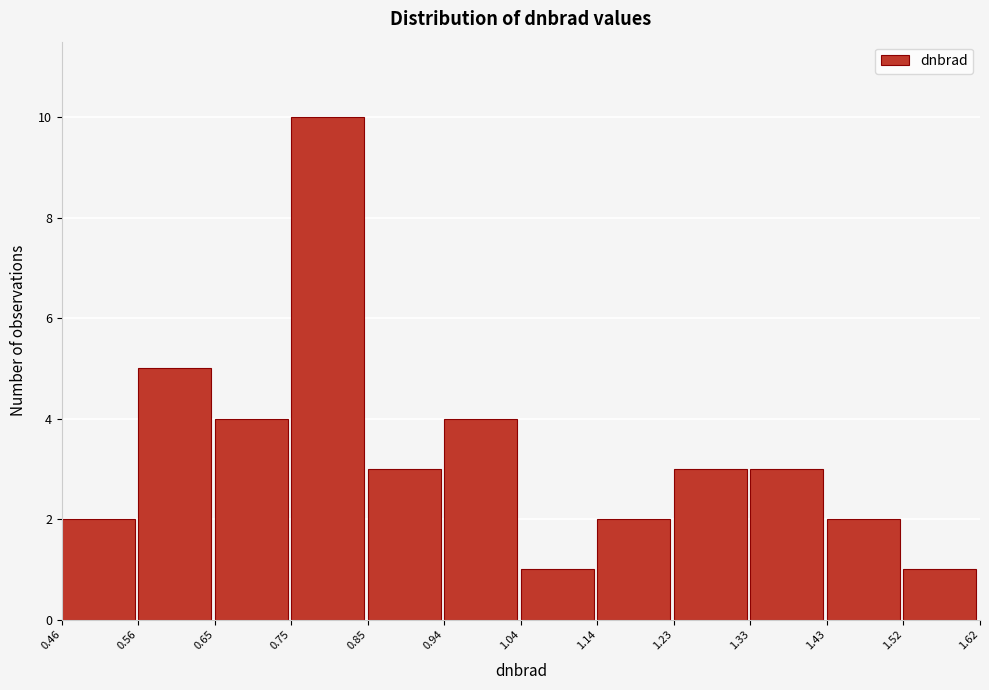

Reading left to right, transcribe this chart: for each bar, give the range it covers on the x-axis and its height. The values are not printed on the chart, so give them approximately, as read against the axis.

0.46 to 0.56: 2
0.56 to 0.65: 5
0.65 to 0.75: 4
0.75 to 0.85: 10
0.85 to 0.94: 3
0.94 to 1.04: 4
1.04 to 1.14: 1
1.14 to 1.23: 2
1.23 to 1.33: 3
1.33 to 1.43: 3
1.43 to 1.52: 2
1.52 to 1.62: 1